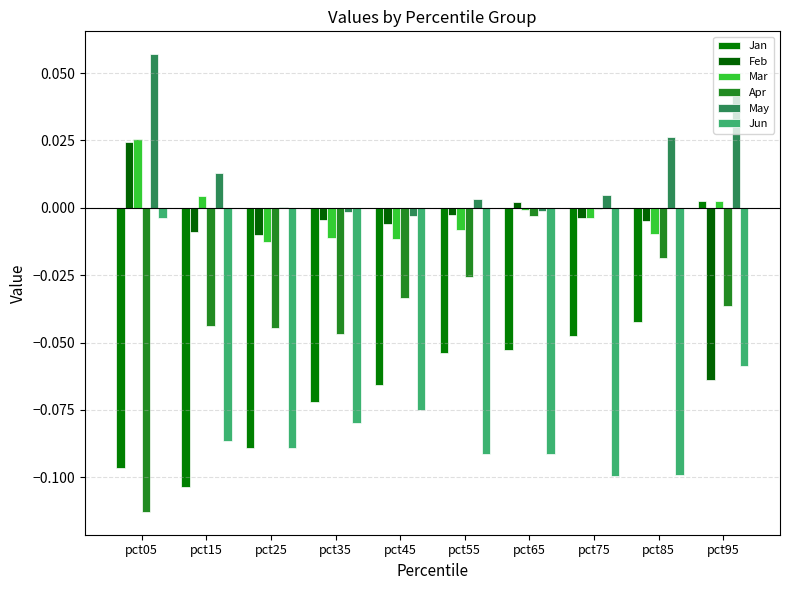

Reading left to right, extract all data points from this chart.

Jan: -0.1	-0.1	-0.1	-0.1	-0.1	-0.1	-0.1	-0.0	-0.0	0.0
Feb: 0.0	-0.0	-0.0	-0.0	-0.0	-0.0	0.0	-0.0	-0.0	-0.1
Mar: 0.0	0.0	-0.0	-0.0	-0.0	-0.0	-0.0	-0.0	-0.0	0.0
Apr: -0.1	-0.0	-0.0	-0.0	-0.0	-0.0	-0.0	-0.0	-0.0	-0.0
May: 0.1	0.0	0.0	-0.0	-0.0	0.0	-0.0	0.0	0.0	0.0
Jun: -0.0	-0.1	-0.1	-0.1	-0.1	-0.1	-0.1	-0.1	-0.1	-0.1